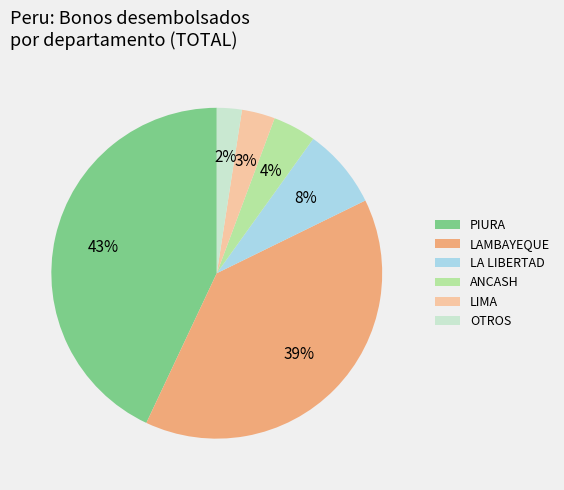

Between OTROS and LAMBAYEQUE, which is larger?

LAMBAYEQUE